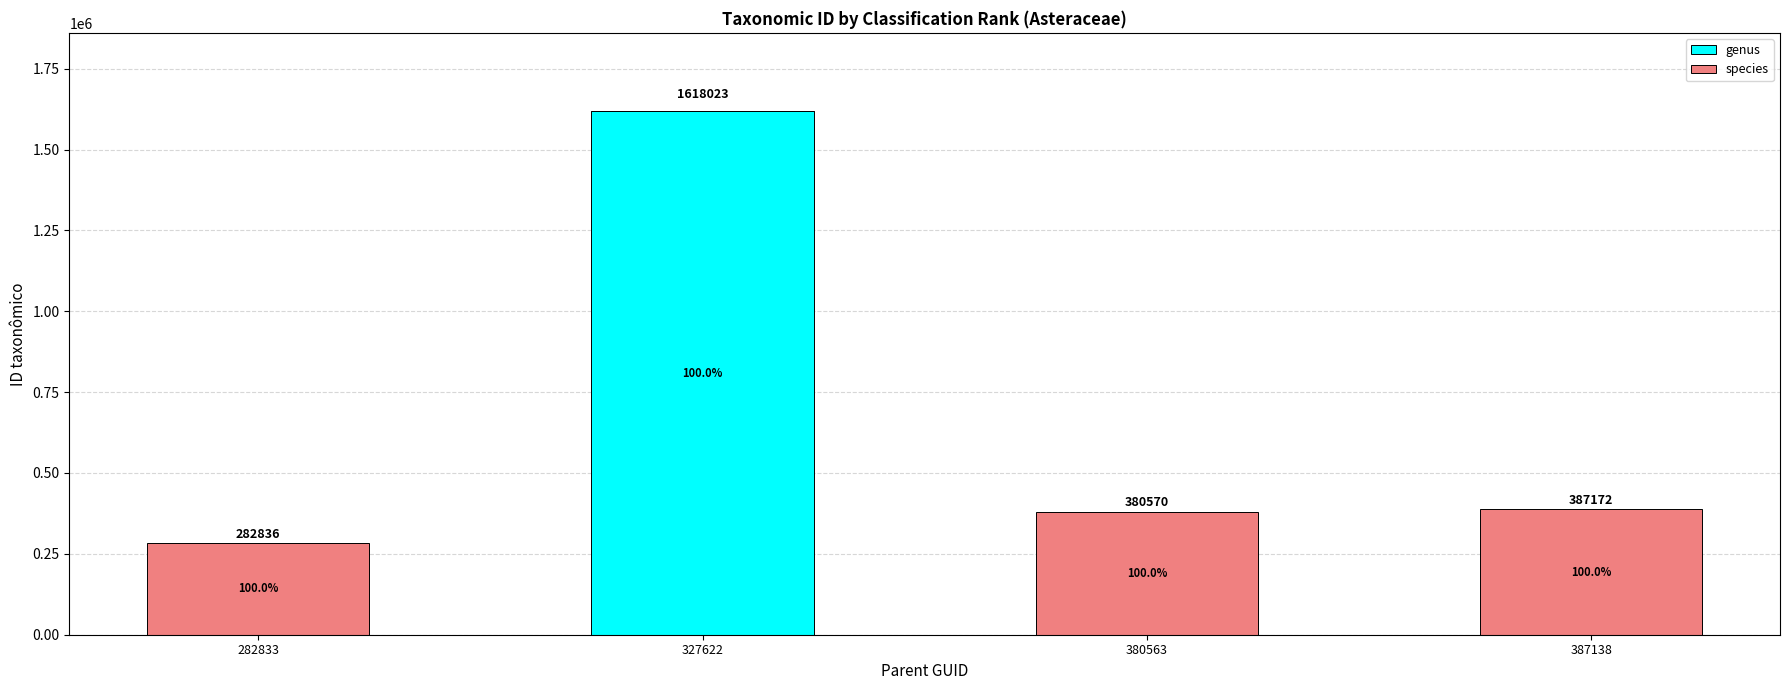

How many genus values are between 0 and 1618023?

4